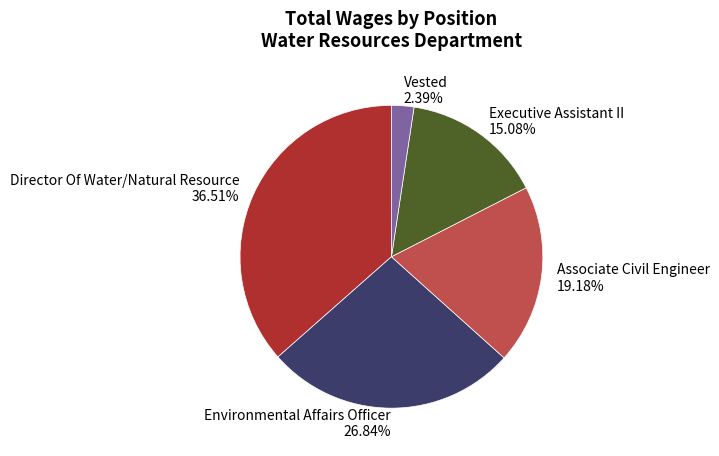

What is the total percentage of Environmental Affairs Officer and Executive Assistant II?

41.9%